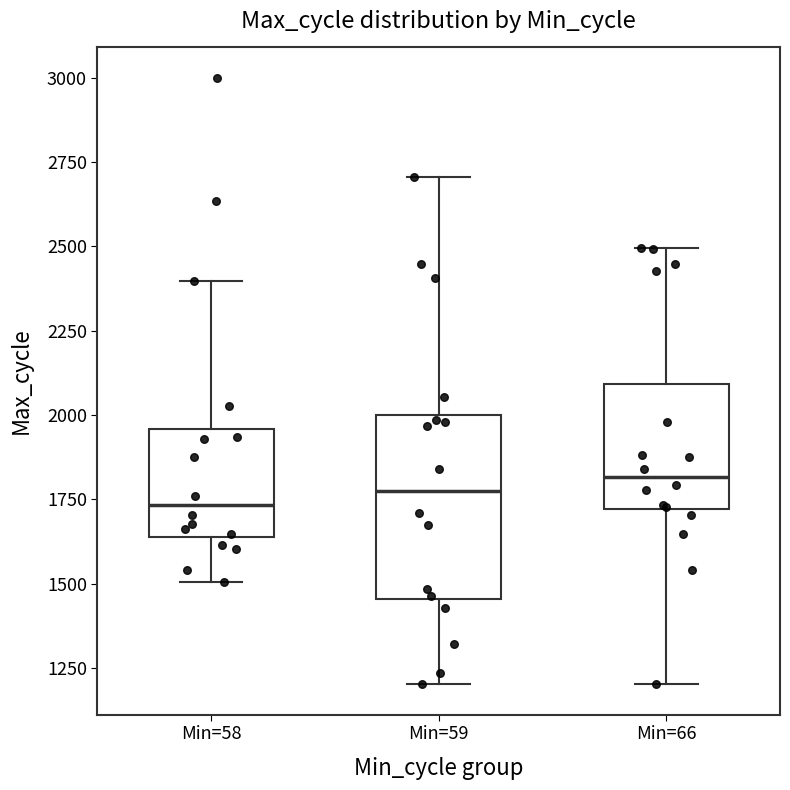

Reading left to right, read every box against the y-axis: the position of its median line, the range the box covers, and the ends of its whiskers. The values are not printed on the chart, so give them approximately, as read against the axis.

Min=58: median 1750, box 1650 to 1950, whiskers 1500 to 2400
Min=59: median 1750, box 1450 to 2000, whiskers 1200 to 2700
Min=66: median 1800, box 1700 to 2100, whiskers 1200 to 2500